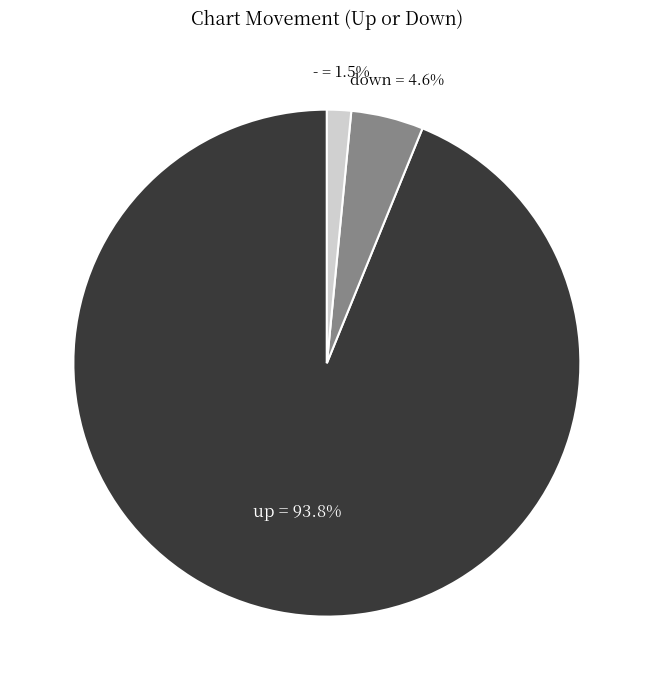

Rank the categories by value from highest to lowest.

up, down, -